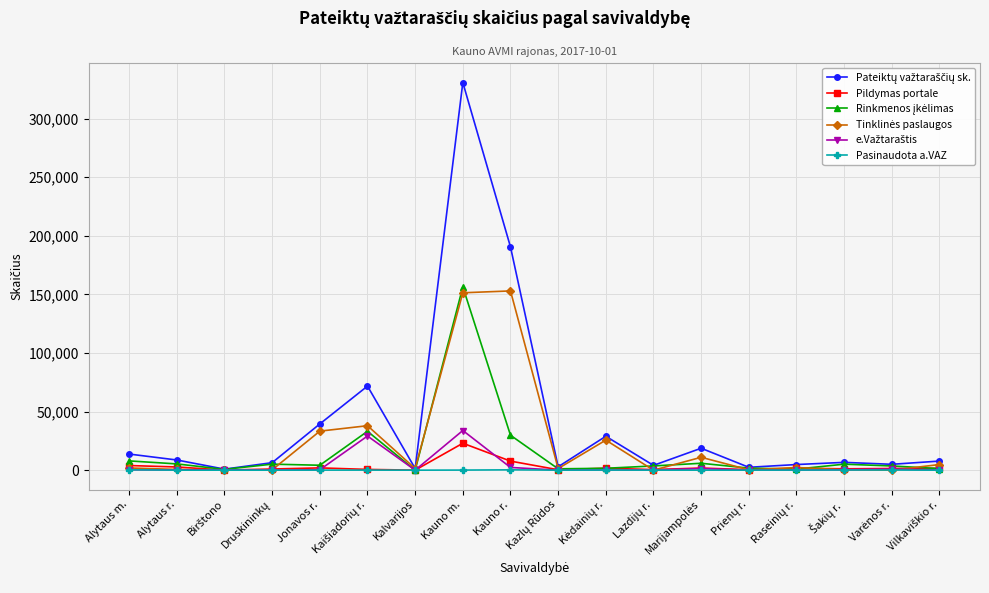

At which label does Pildymas portale reach its peak?

Kauno m.